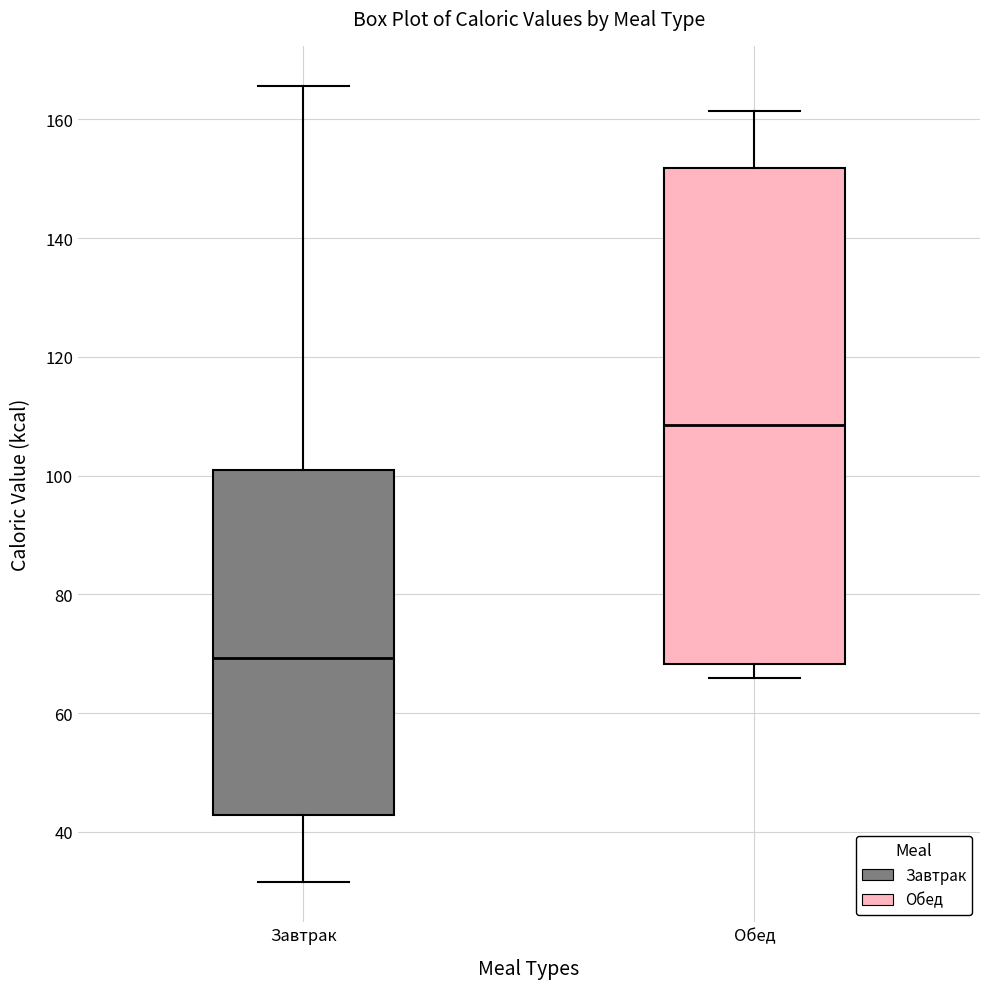

Reading left to right, read every box against the y-axis: the position of its median line, the range the box covers, and the ends of its whiskers. The values are not printed on the chart, so give them approximately, as read against the axis.

Завтрак: median 70, box 42 to 100, whiskers 32 to 166
Обед: median 108, box 68 to 152, whiskers 66 to 162